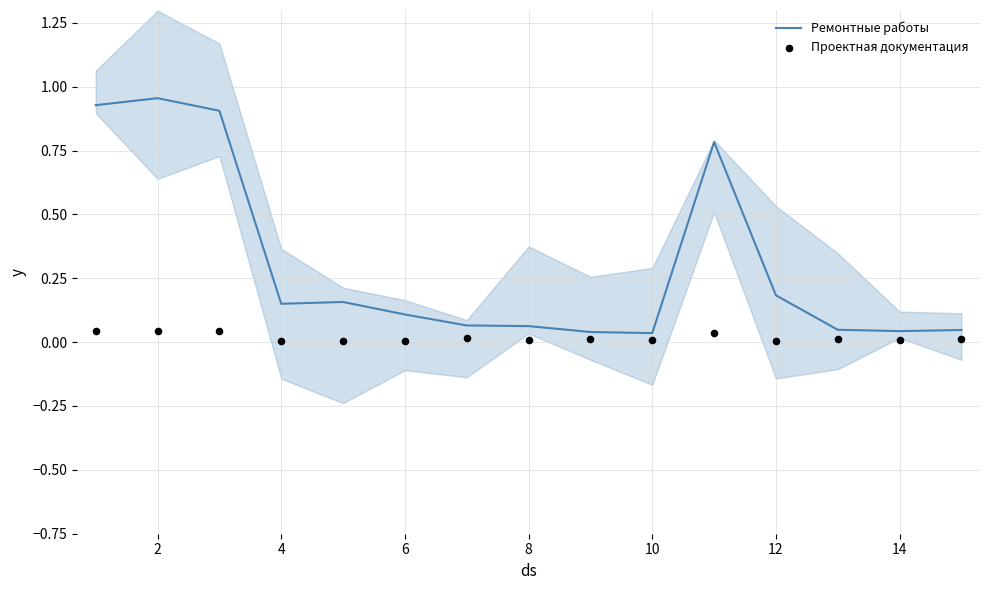

Which series has the largest total across all categories?

Ремонтные работы